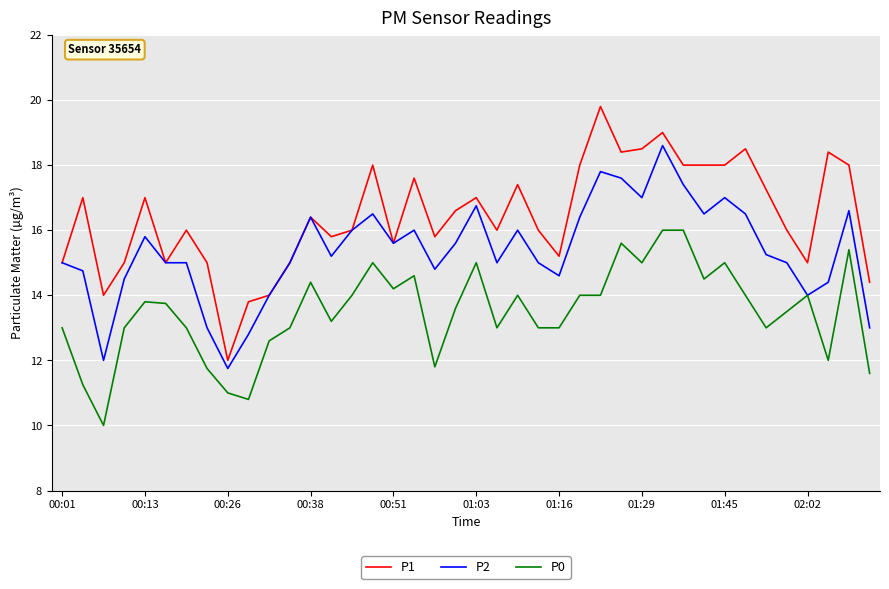

What is the highest value of the P0 series?

16.0